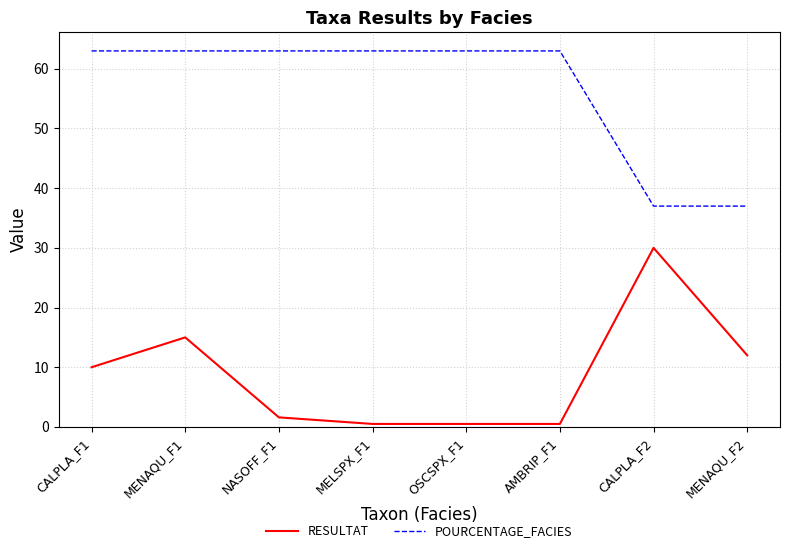

True or false: RESULTAT and POURCENTAGE_FACIES cross at least once.

False